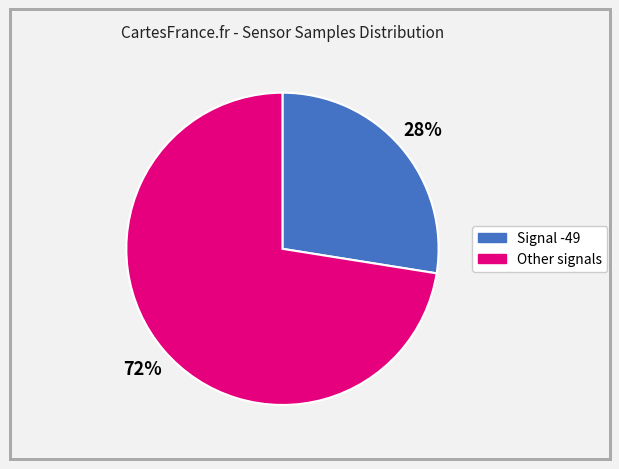

Is there a majority slice in this chart?

Yes